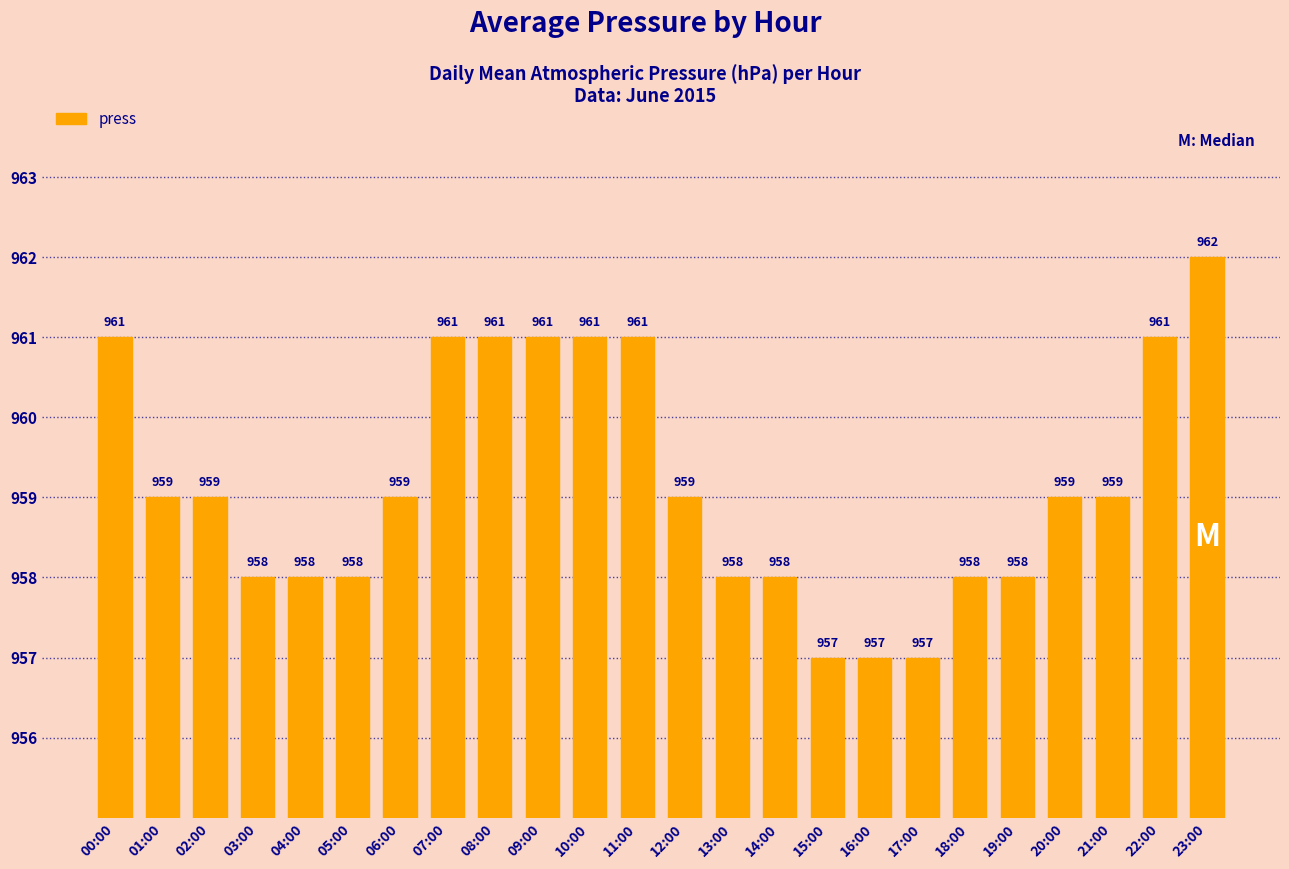

At which label does the data first exceed 959?

00:00